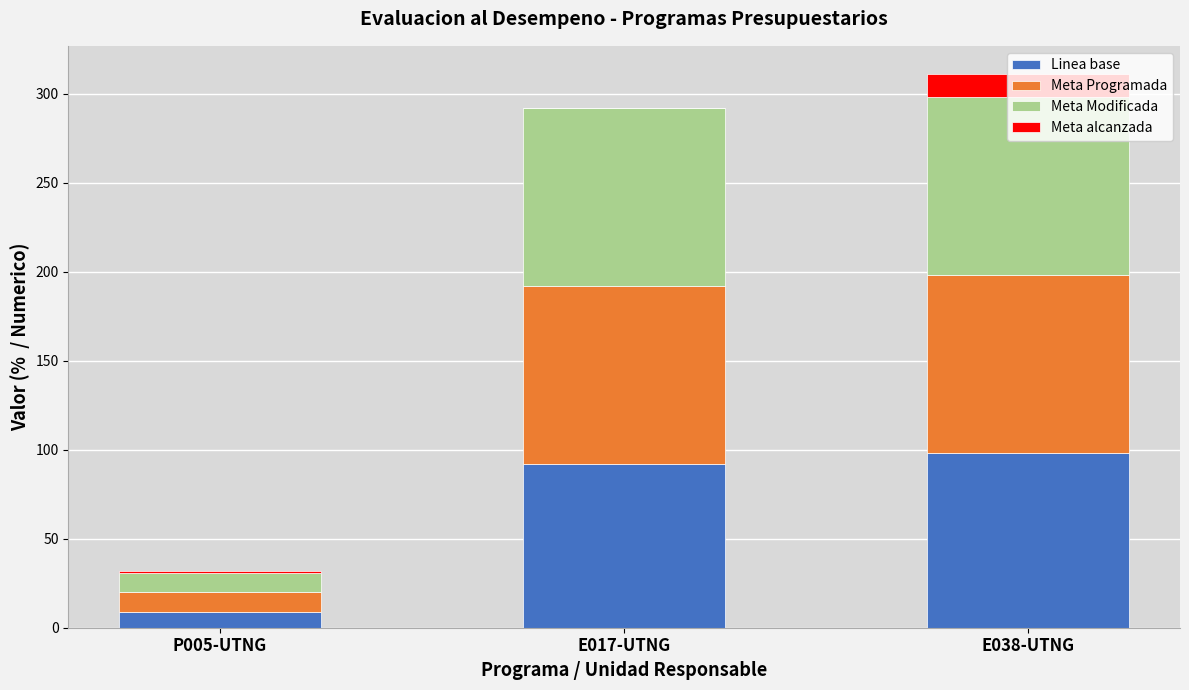

What is the total value across all series at E017-UTNG?

292.0